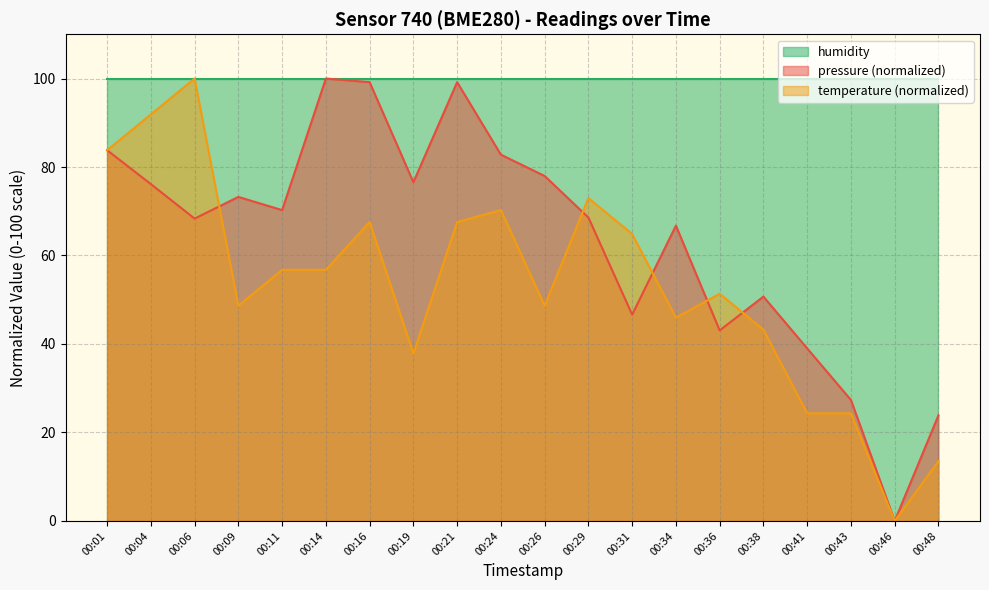

At which label does temperature first exceed 56?

00:01